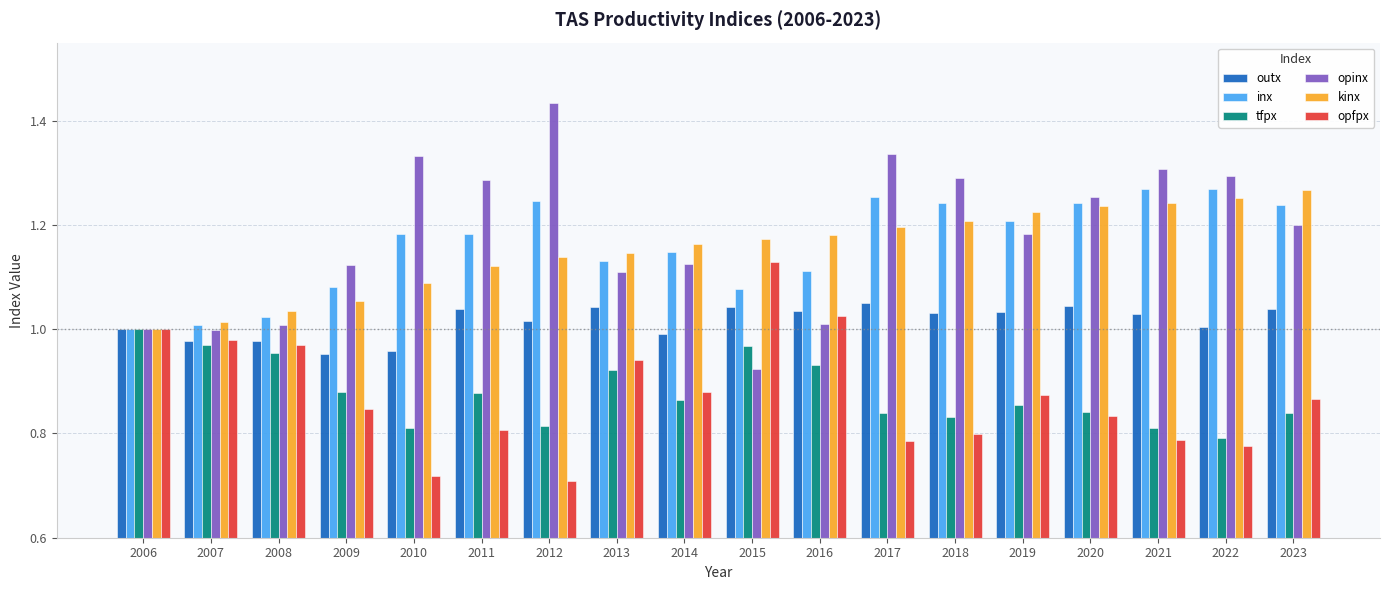

Which series has the largest total across all categories?

opinx